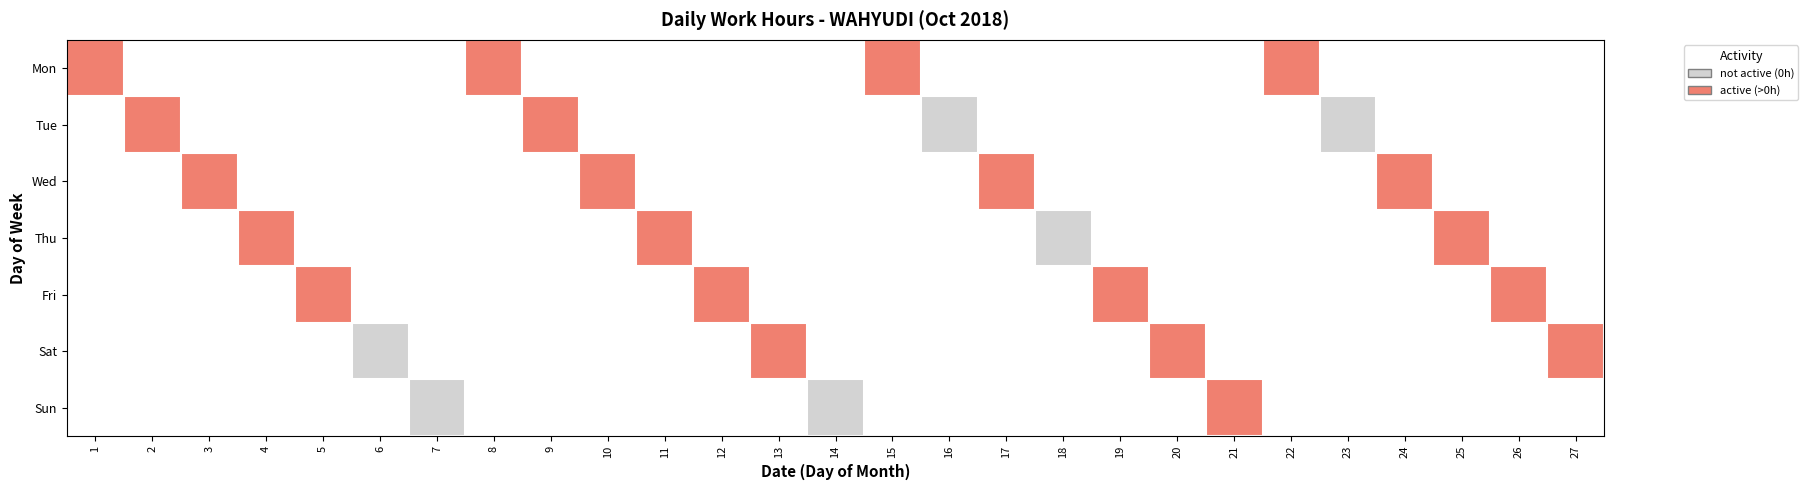

Rank the series at 7 from lowest to highest value.

Mon, Tue, Wed, Thu, Fri, Sat, Sun